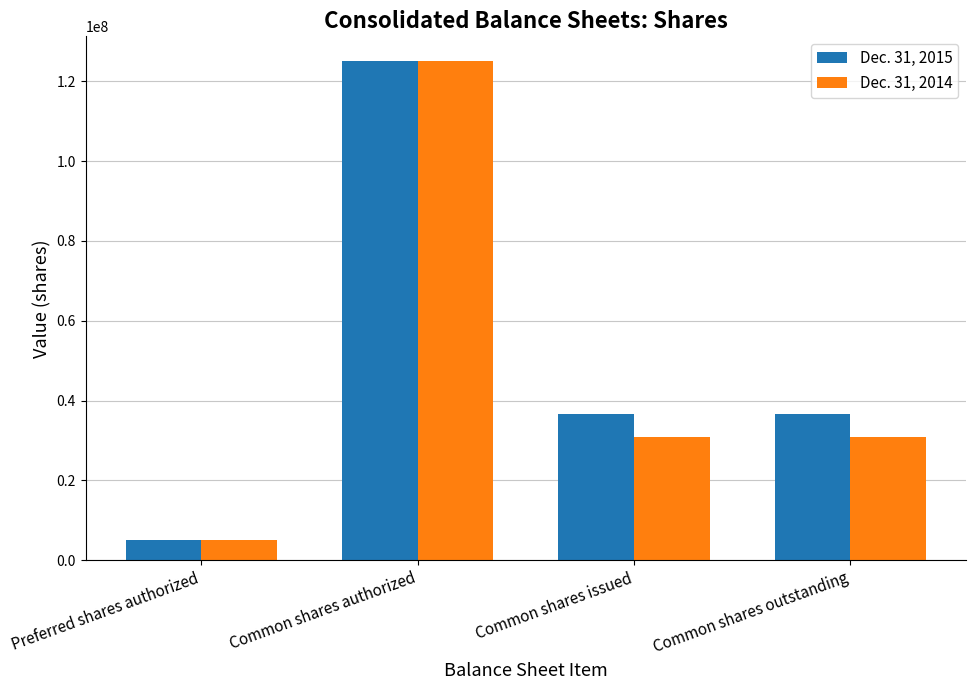

How many data points in Dec. 31, 2015 are less than 36585000?

1